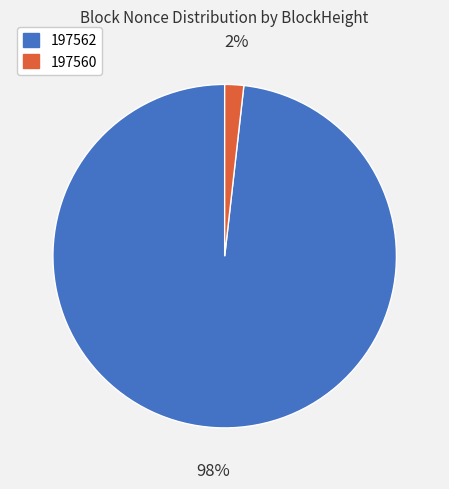

The 197562 slice represents 85% of the pie. True or false?

False